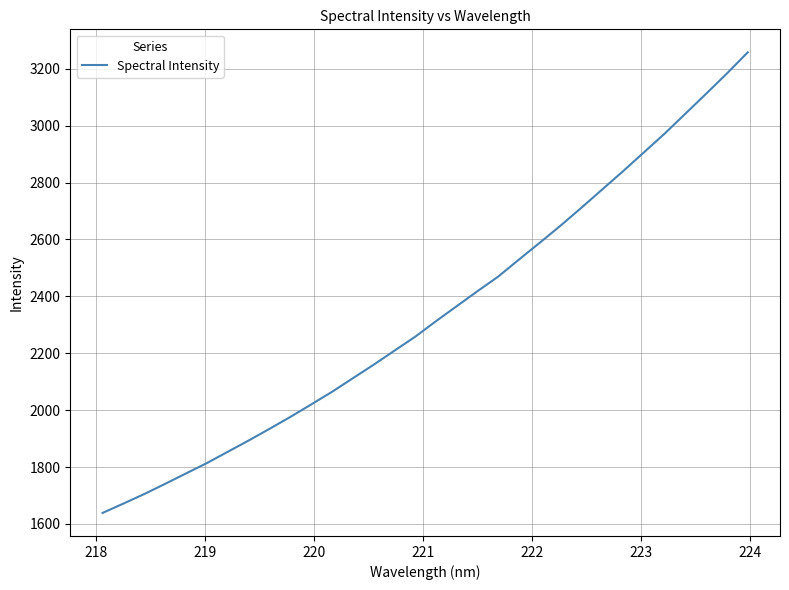

What is the maximum value shown in the chart?

3257.6